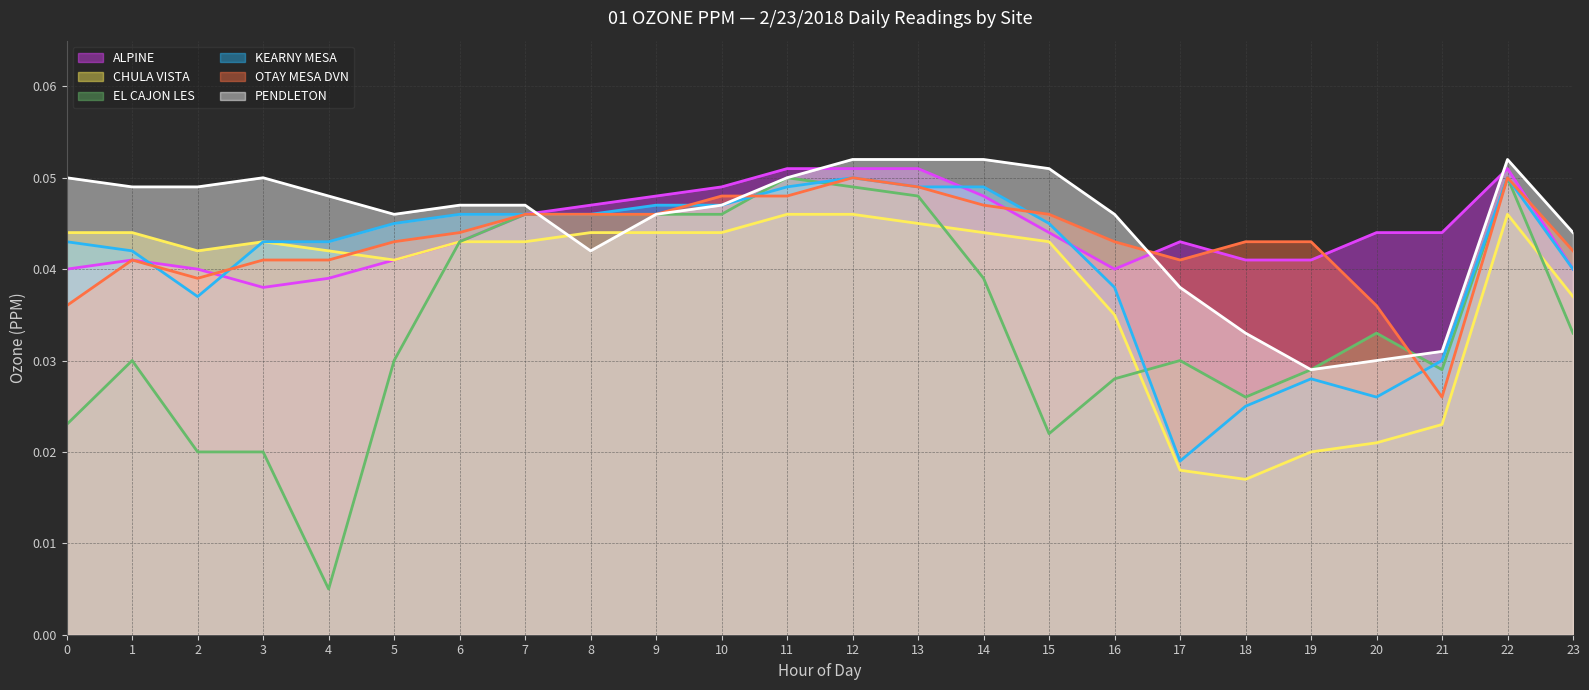

In PENDLETON, how many points are higher than both neighbors (excluding endpoints)?

2